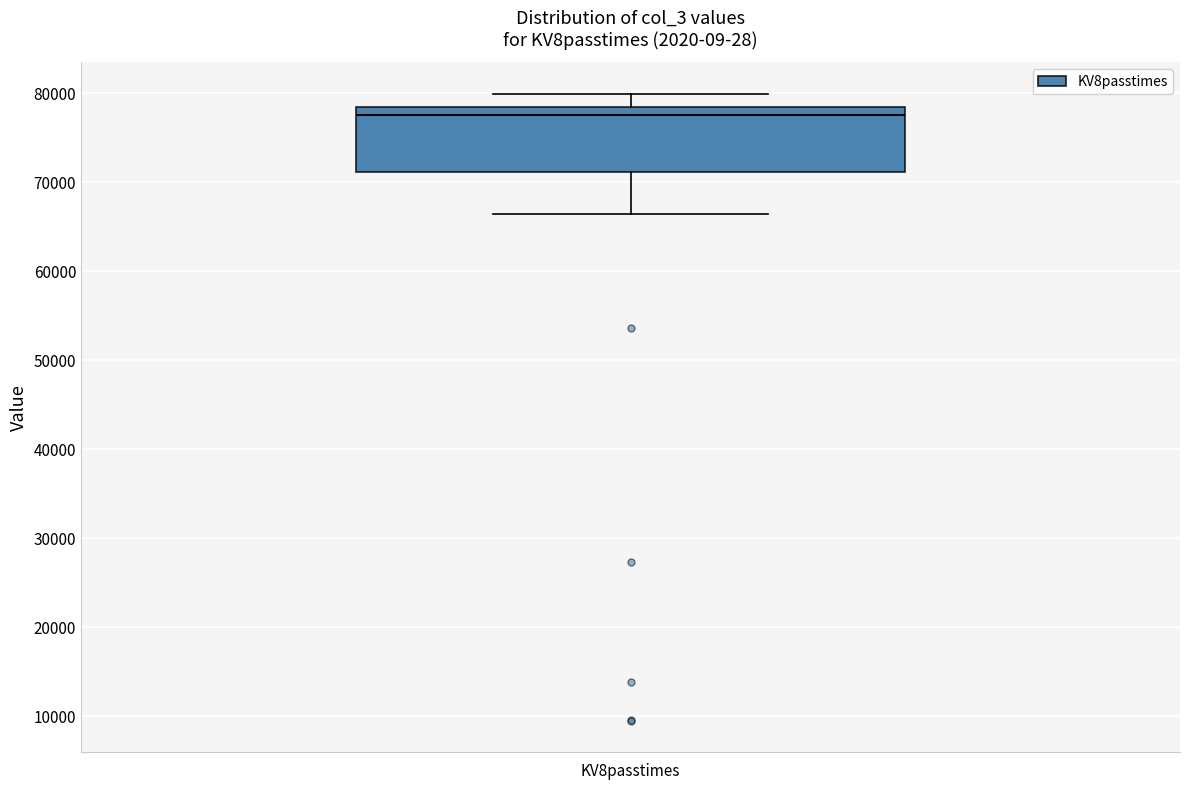

Where is the lower edge of the box for KV8passtimes on the y-axis? The values are not printed on the chart, so give them approximately, as read against the axis.

71000